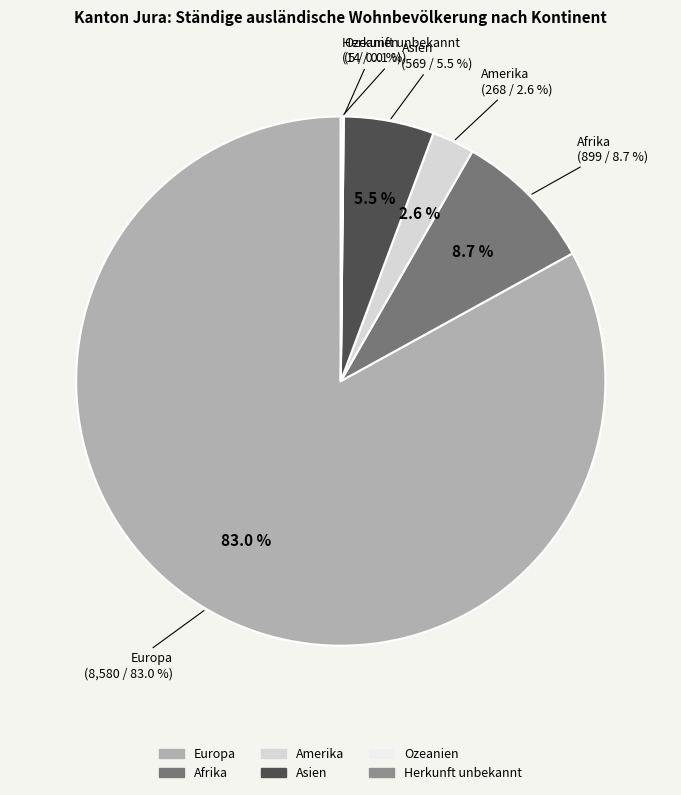

To the nearest percent, what is the average slice percentage?

17%